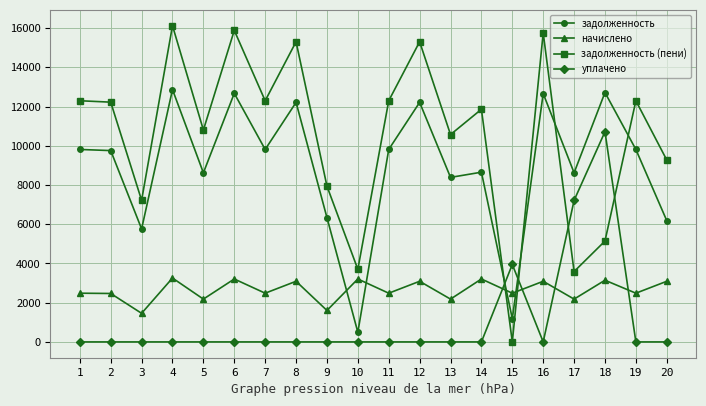

What is the difference between the задолженность (пени) values at 14 and 5?

1056.7